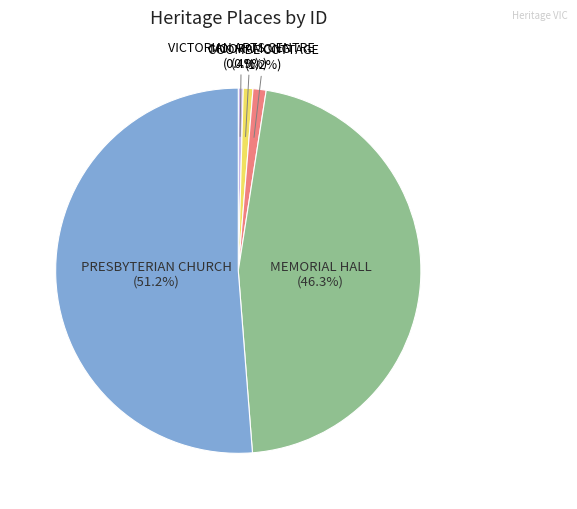

What is the largest slice in the pie chart?

PRESBYTERIAN CHURCH